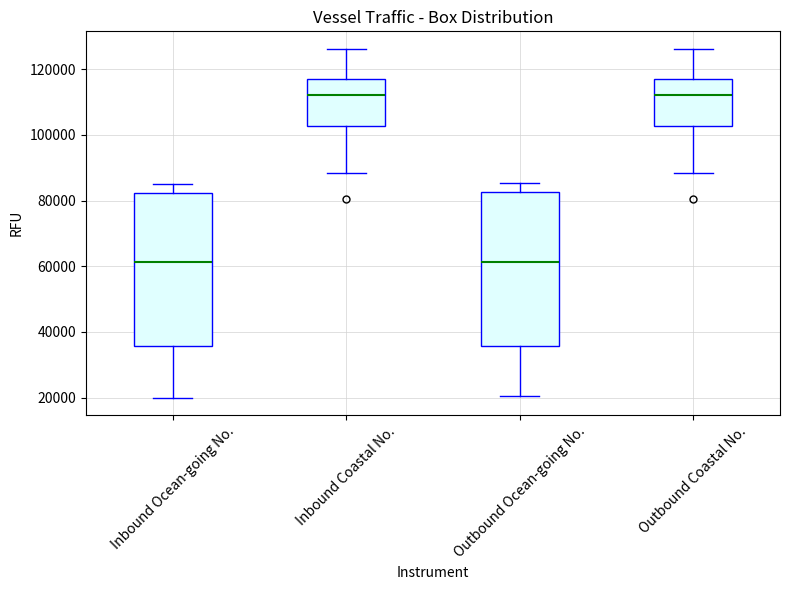

Reading left to right, read every box against the y-axis: the position of its median line, the range the box covers, and the ends of its whiskers. The values are not printed on the chart, so give them approximately, as read against the axis.

Inbound Ocean-going No.: median 62000, box 36000 to 82000, whiskers 20000 to 86000
Inbound Coastal No.: median 112000, box 102000 to 118000, whiskers 88000 to 126000
Outbound Ocean-going No.: median 62000, box 36000 to 82000, whiskers 20000 to 86000
Outbound Coastal No.: median 112000, box 102000 to 118000, whiskers 88000 to 126000